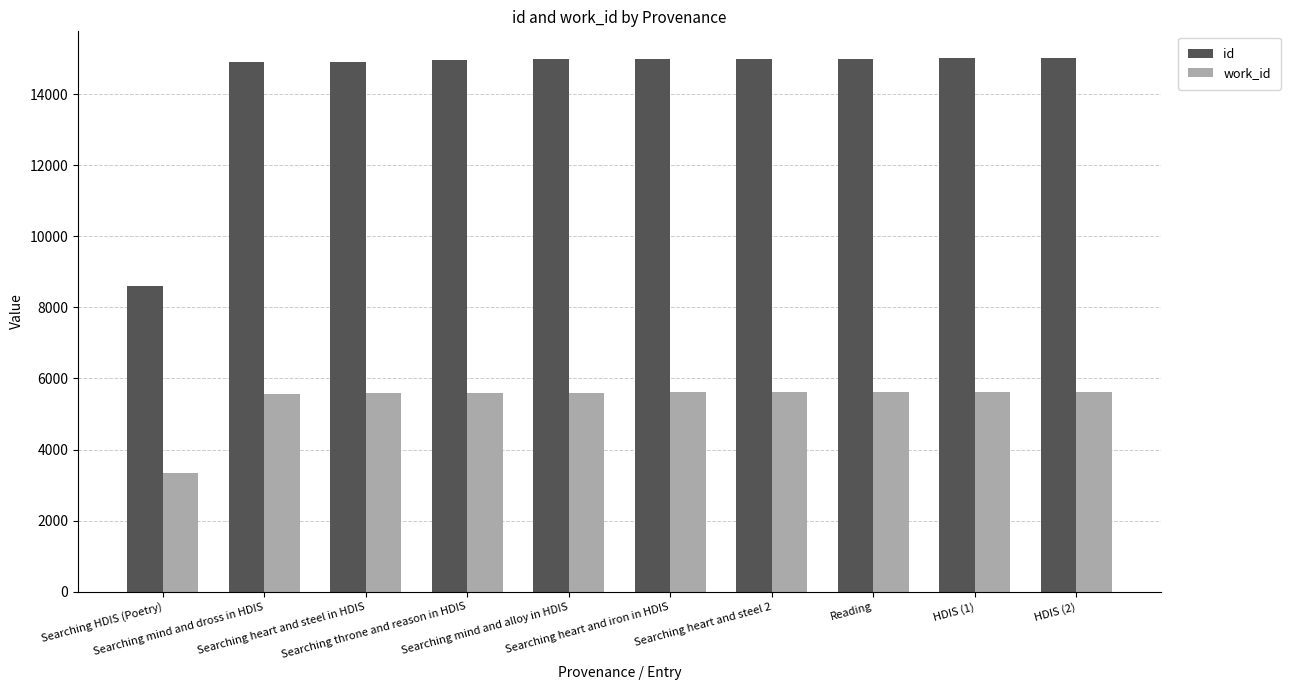

Which series has the widest spread of values?

id